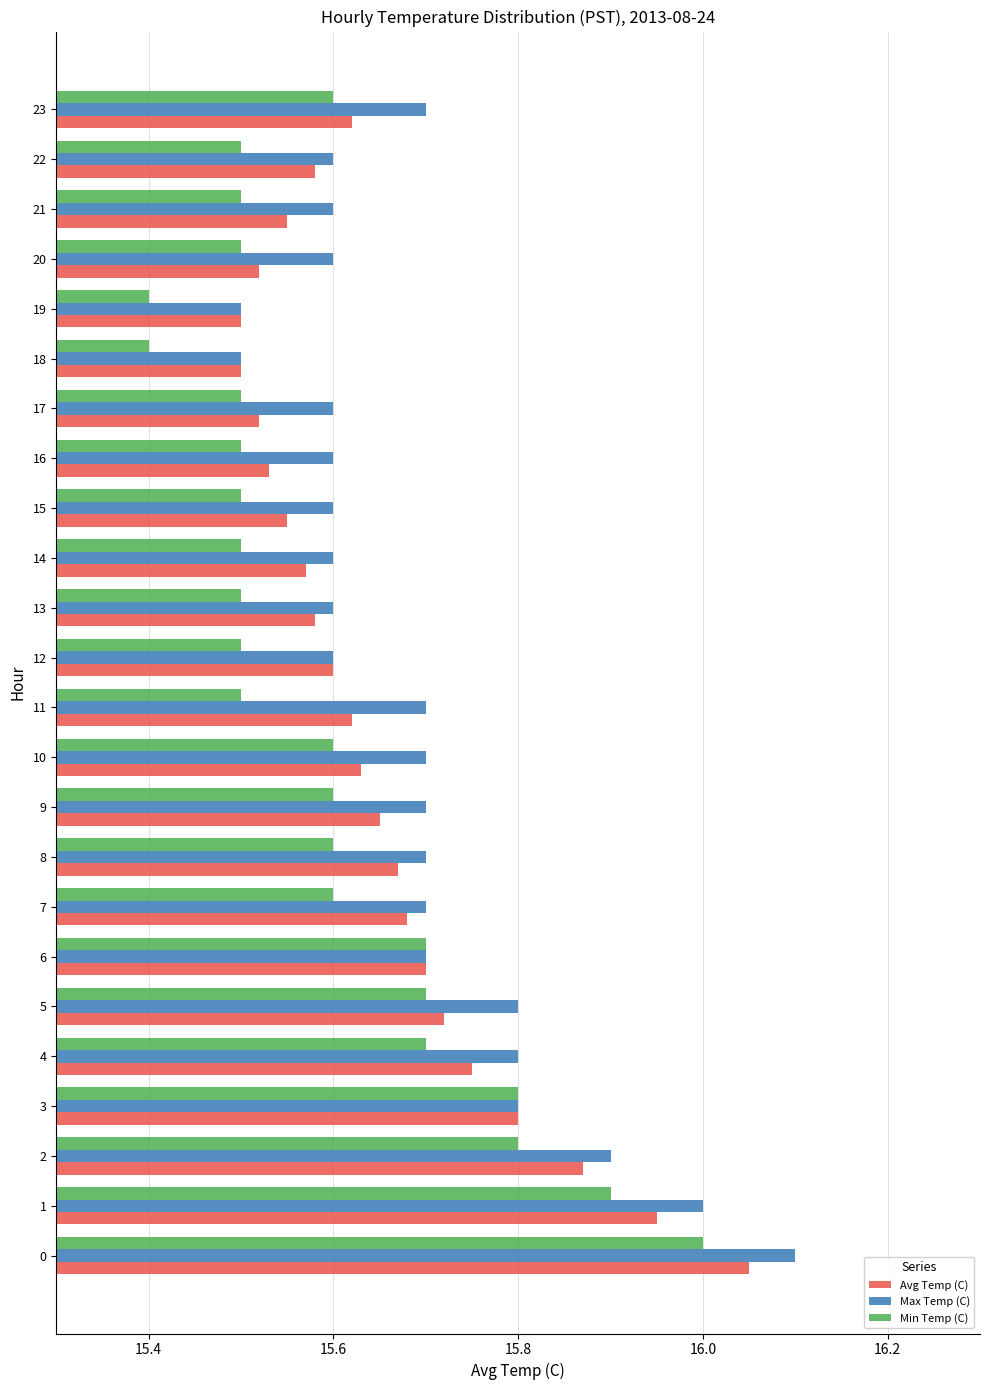

What is the sum of all Min Temp (C) values?

374.4